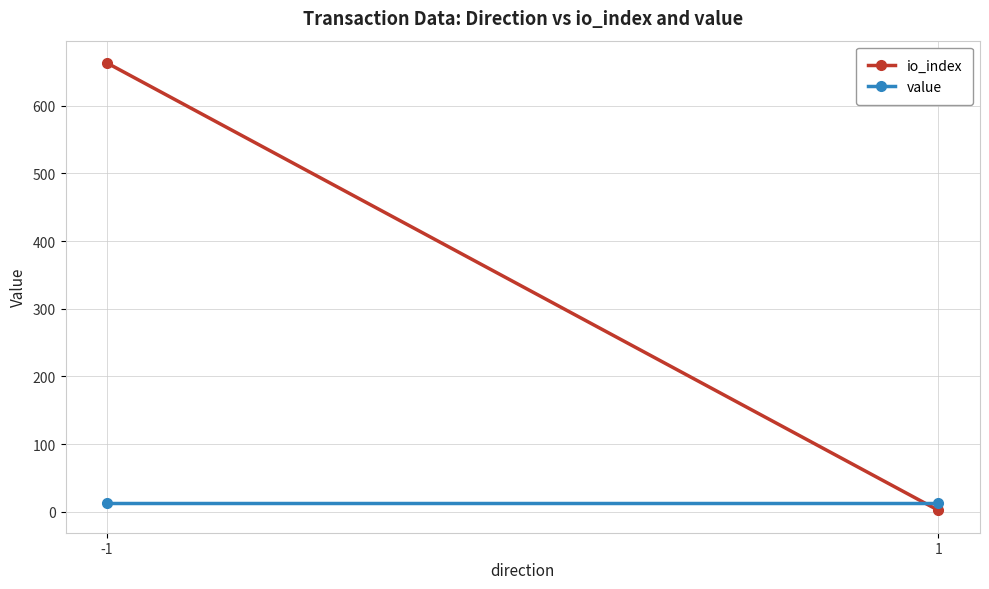

Which has a higher value, -1 or 1?

-1